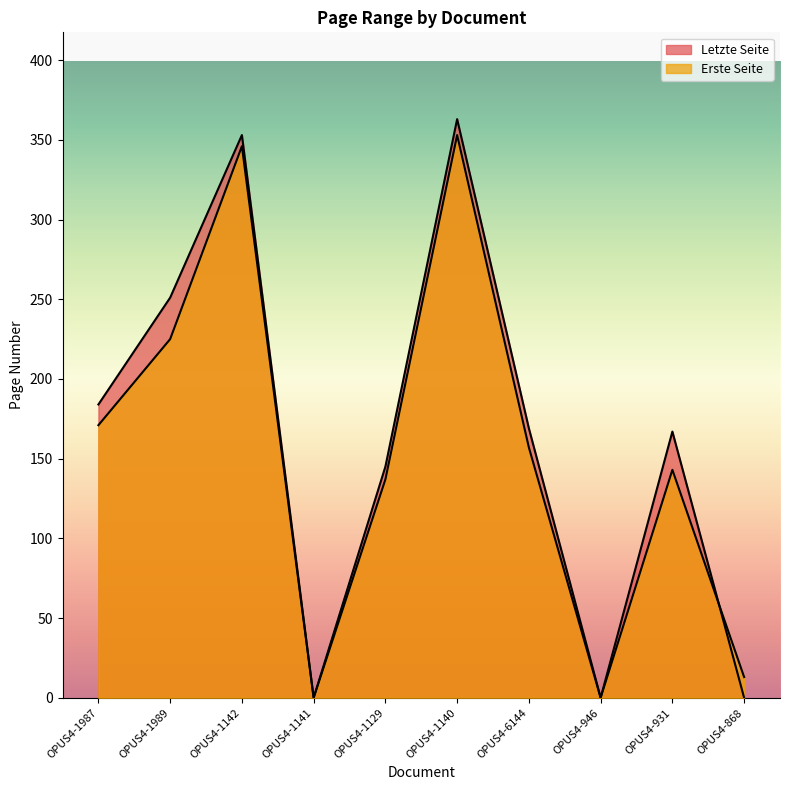

At which category does Erste Seite reach its first local peak?

OPUS4-1142